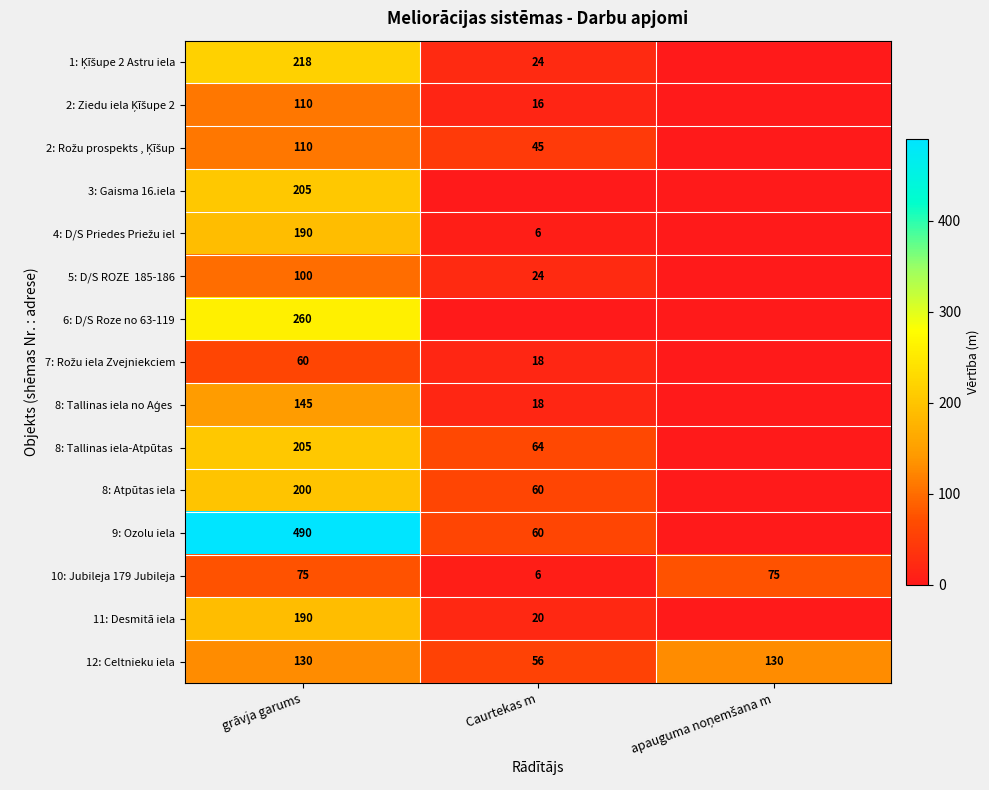

What is the difference between the maximum and minimum values in the 12: Celtnieku iela series?

74